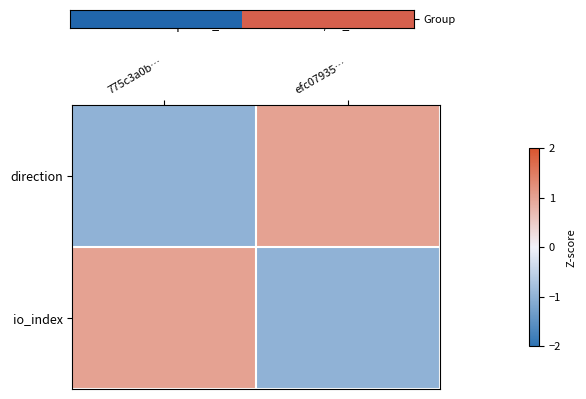

At which category is the sum across all series the highest?

775c3a0b…